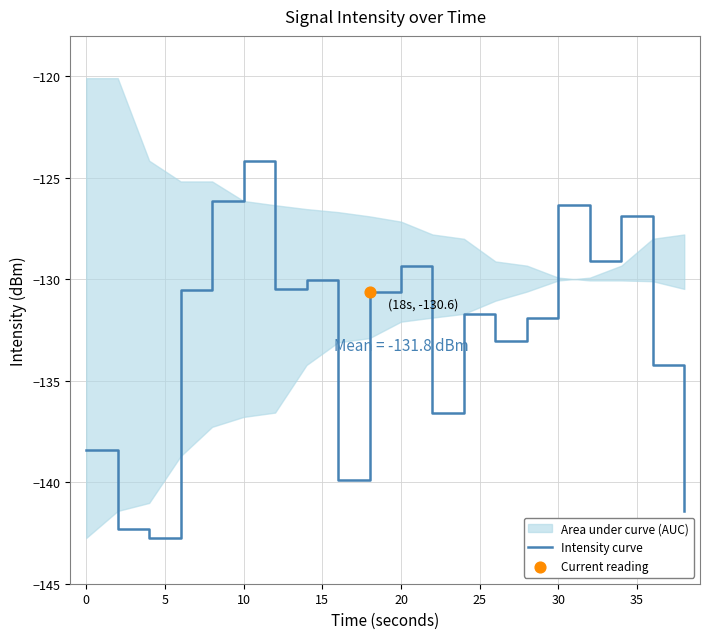

What is the minimum value for Intensity curve?

-142.7